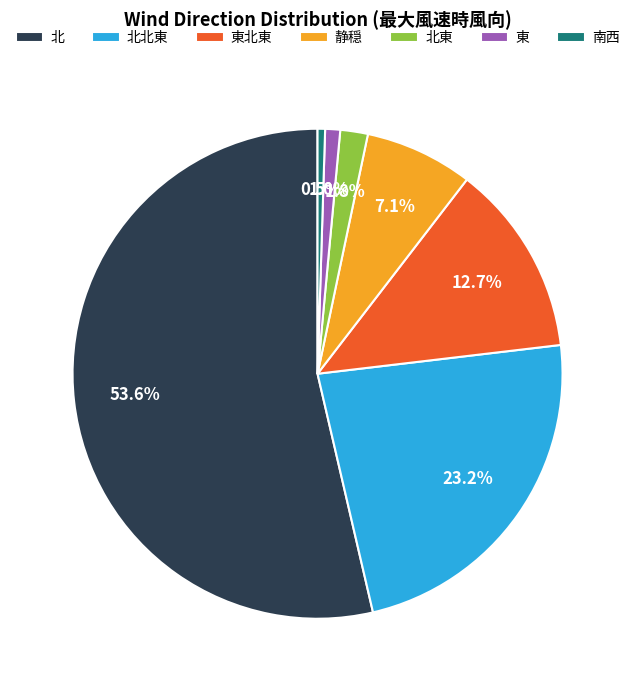

Is there a majority slice in this chart?

Yes